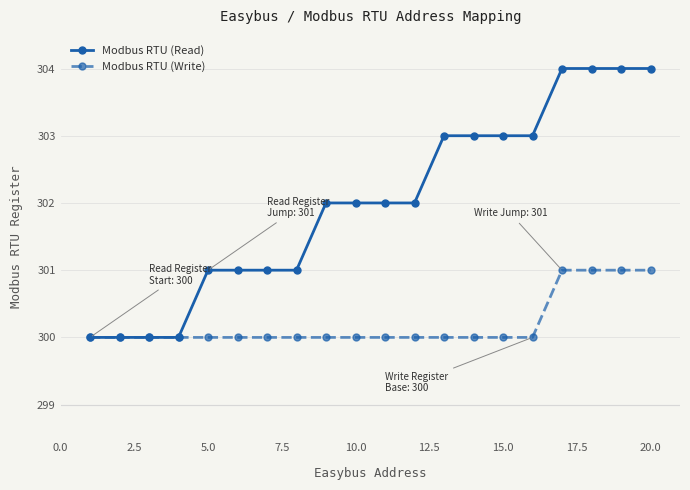

Rank the series by their average value, from highest to lowest.

Modbus RTU (Read), Modbus RTU (Write)